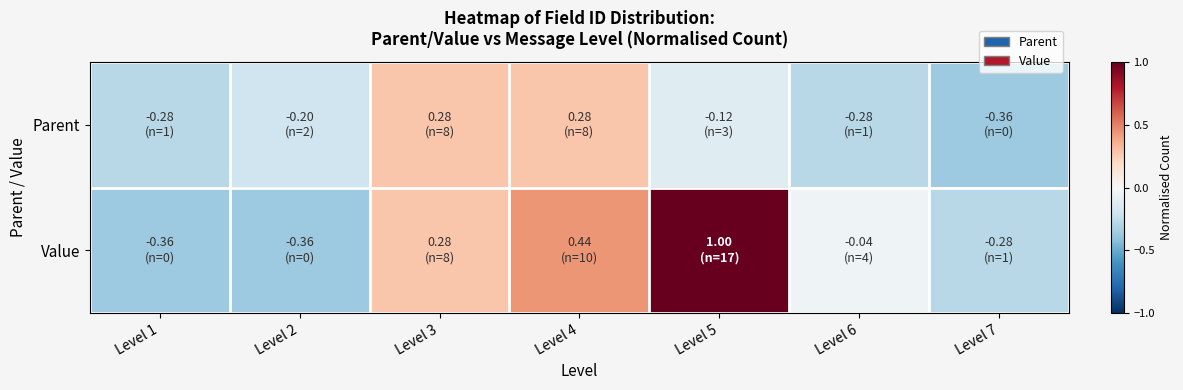

Which series has the largest total across all categories?

Value